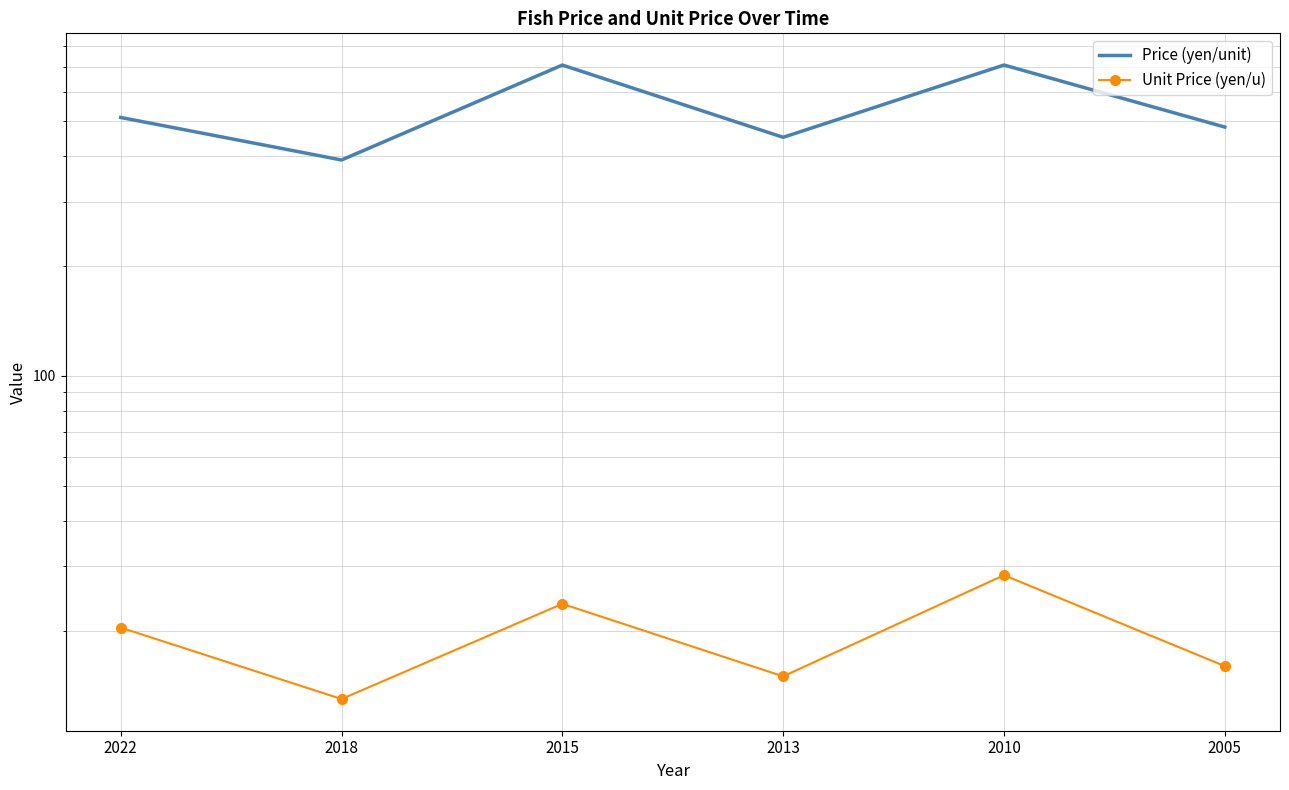

How many data points does each series have?

6